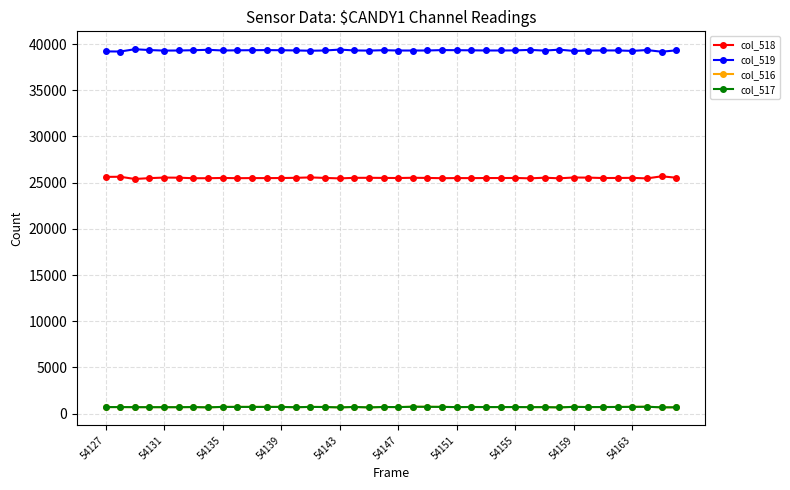

At how many categories does at least one series exceed 5955?

40